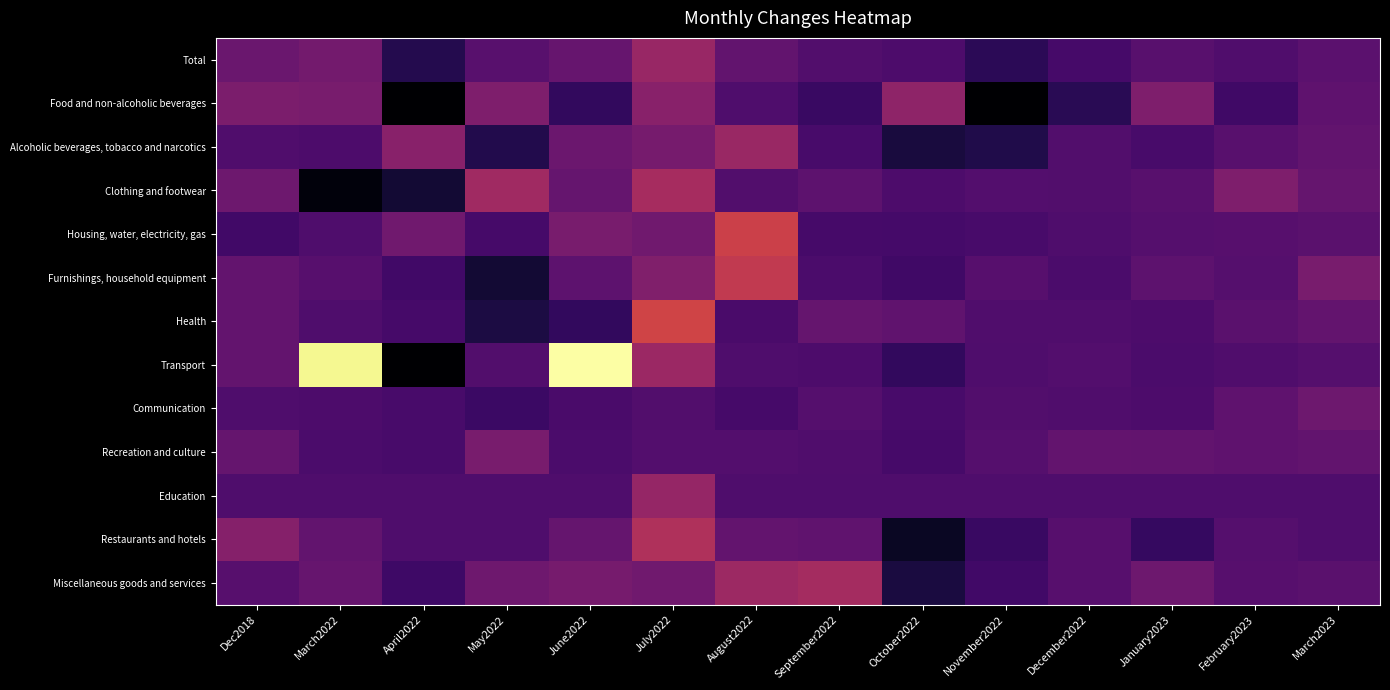

What is the difference between the highest and lowest values at May2022?

12.0